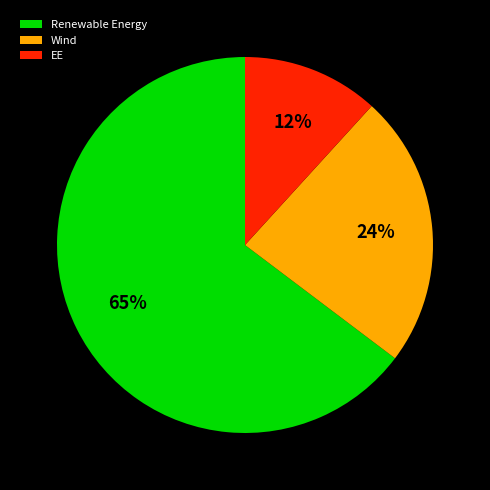

To the nearest percent, what is the average slice percentage?

33%